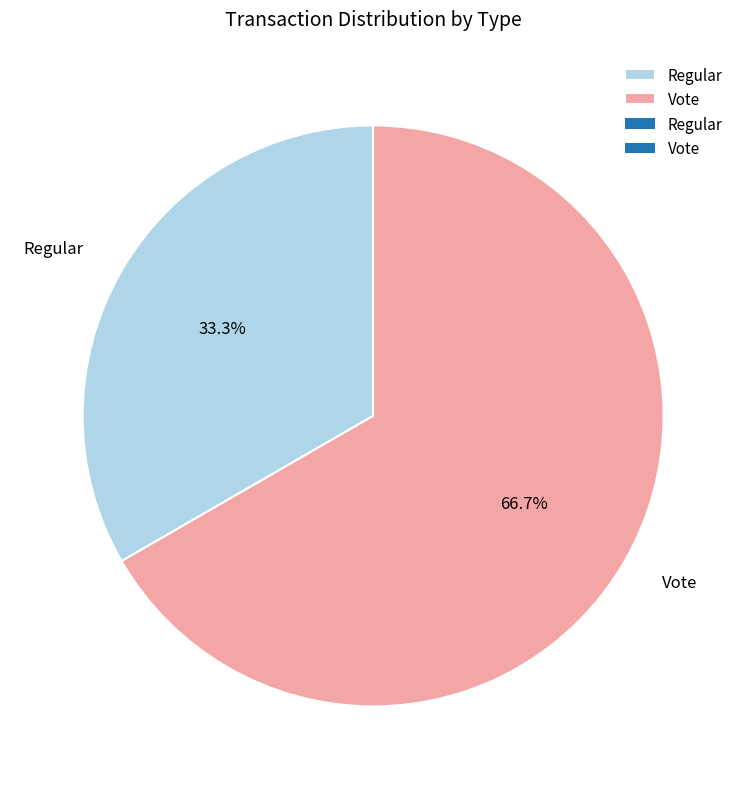

To the nearest percent, what is the difference between the Vote and Regular slice percentages?

33%